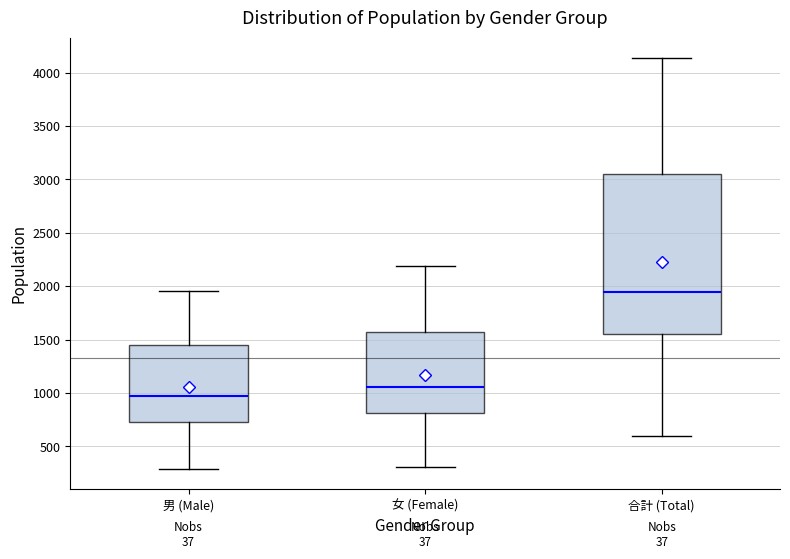

Comparing the boxes themselves (not the whiskers), which one is the tallest?

合計 (Total)